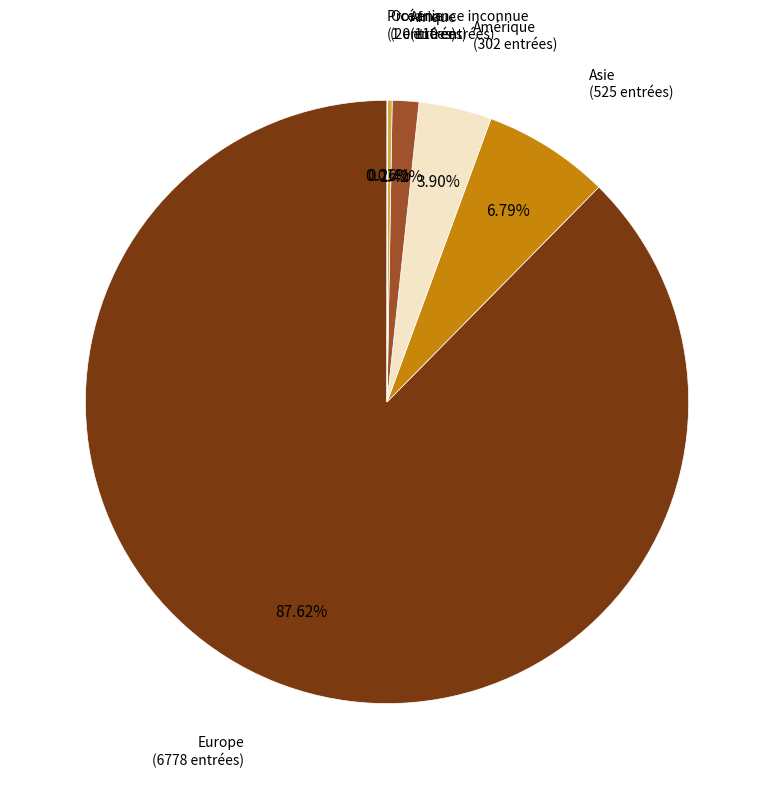

To the nearest percent, what is the difference between the largest and smallest slice percentages?

88%